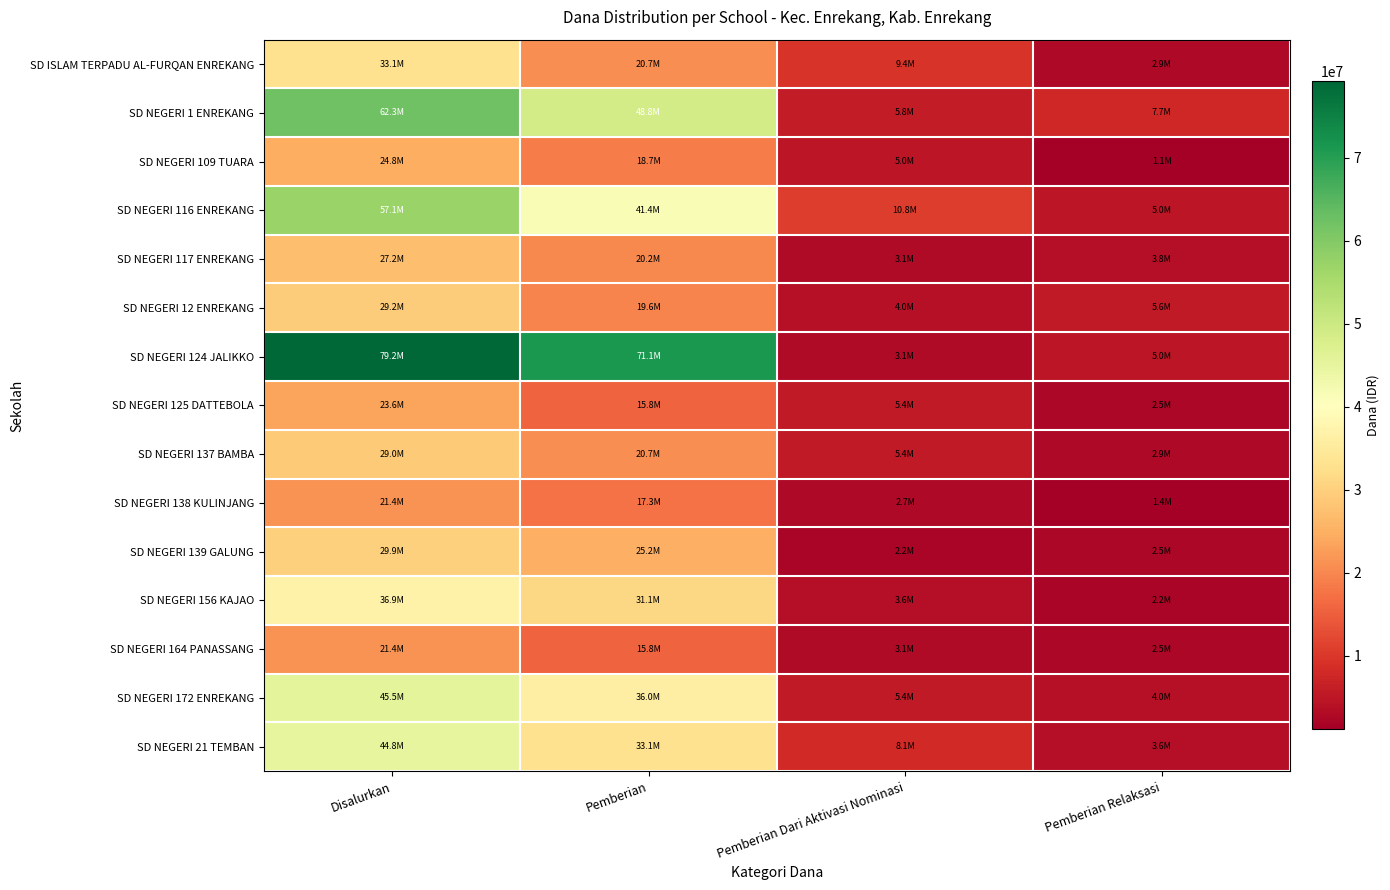

At how many categories does at least one series exceed 56066618?

2